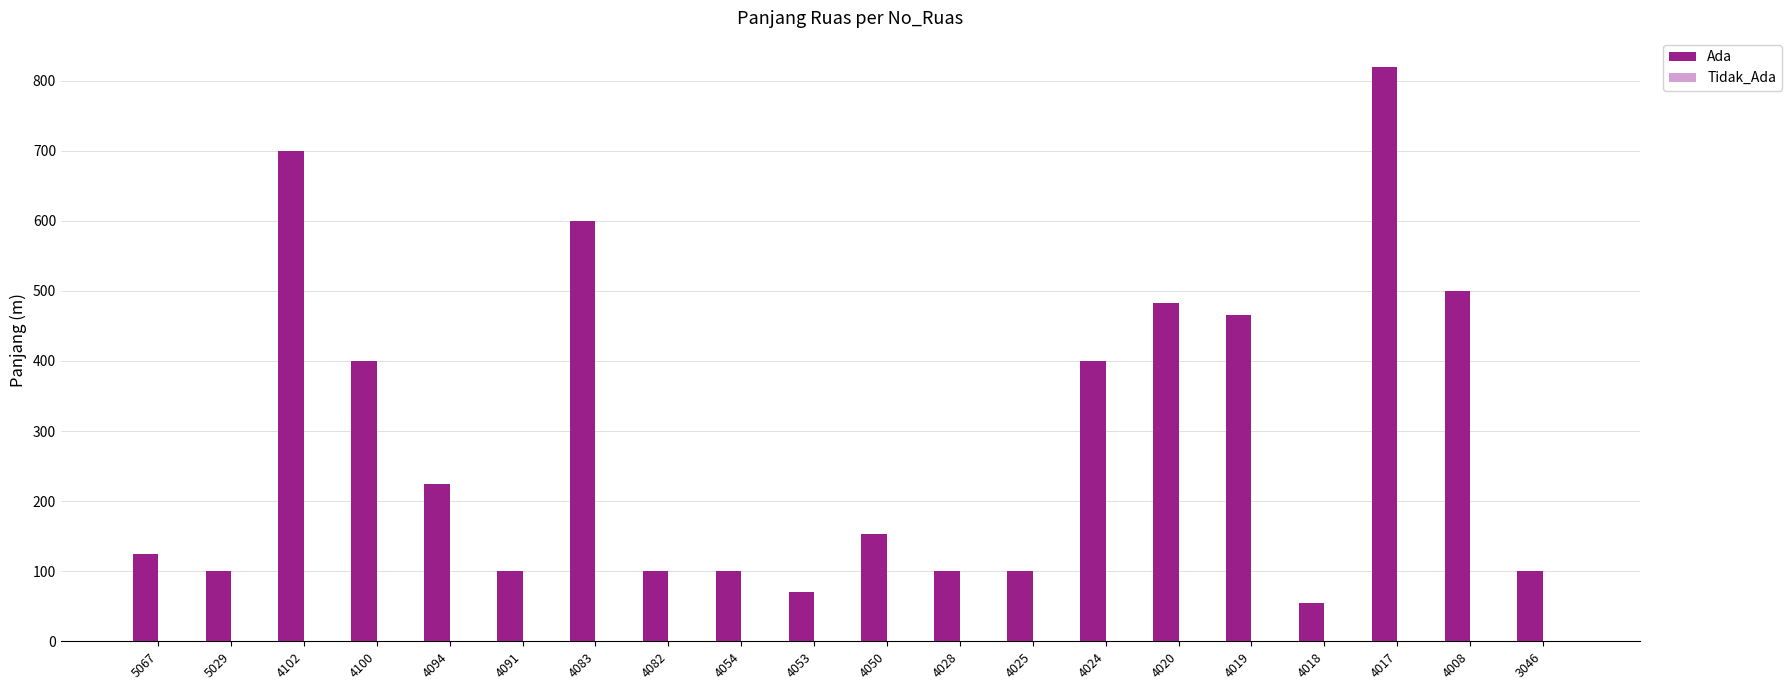

Does the chart contain any negative values?

No